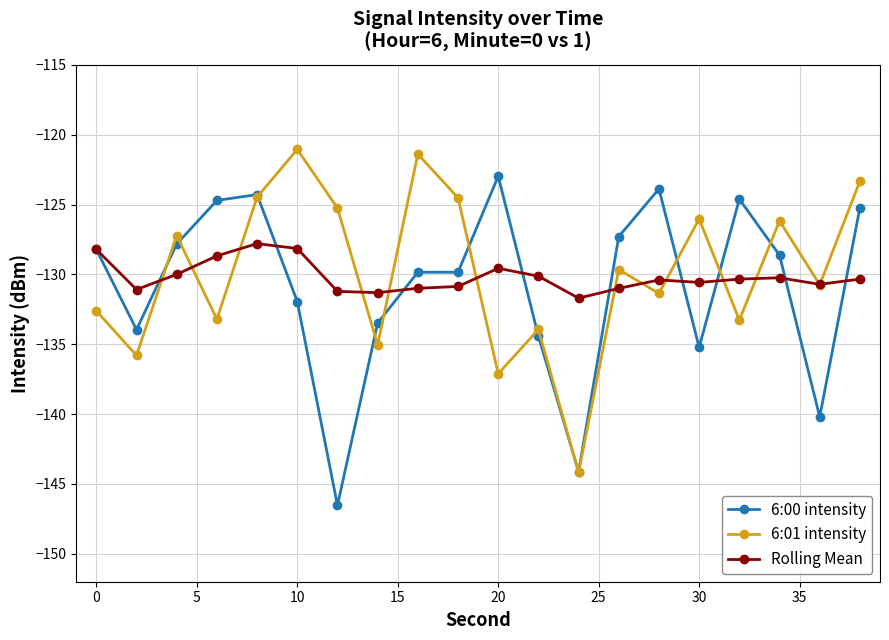

How many lines are shown in the chart?

3